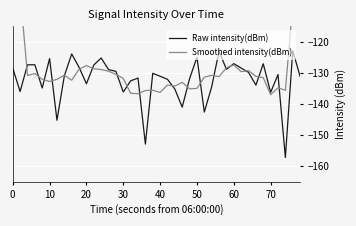

Reading left to right, extract all data points from this chart.

Raw intensity(dBm): -128.5	-136.0	-127.4	-127.4	-134.8	-125.4	-145.2	-131.0	-123.9	-128.2	-133.5	-127.5	-125.2	-128.9	-129.5	-136.2	-132.6	-131.7	-152.9	-130.1	-131.1	-132.1	-135.2	-141.0	-131.9	-125.0	-142.6	-134.5	-123.0	-128.8	-127.0	-128.4	-129.8	-133.9	-127.1	-136.3	-130.5	-157.2	-122.9	-131.1
Smoothed intensity(dBm): -78.4	-103.9	-130.8	-130.2	-132.1	-132.8	-132.1	-130.7	-132.4	-128.8	-127.7	-128.7	-128.9	-129.5	-130.5	-131.8	-136.6	-136.7	-135.7	-135.6	-136.3	-133.9	-134.2	-133.0	-135.1	-135.0	-131.4	-130.8	-131.2	-128.4	-127.4	-129.6	-129.3	-131.1	-131.5	-137.0	-134.8	-135.6	-108.3	-82.2